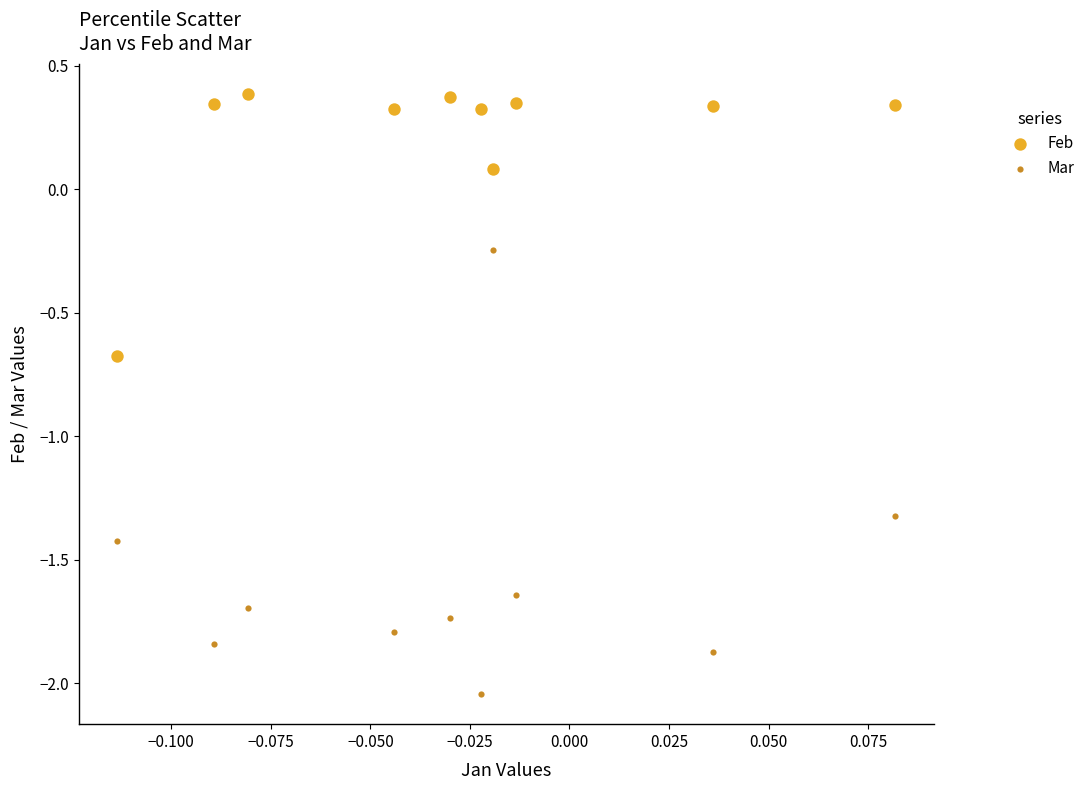

Which series contains the lowest Y value?

Mar